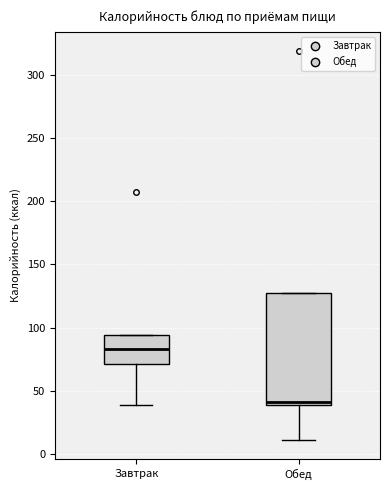

Reading left to right, read every box against the y-axis: the position of its median line, the range the box covers, and the ends of its whiskers. The values are not printed on the chart, so give them approximately, as read against the axis.

Завтрак: median 85, box 70 to 95, whiskers 40 to 95
Обед: median 40 (just above the box's lower edge), box 40 to 125, whiskers 10 to 125